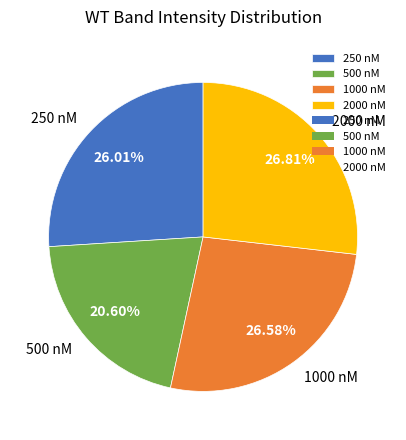

How many segments does this pie chart have?

4